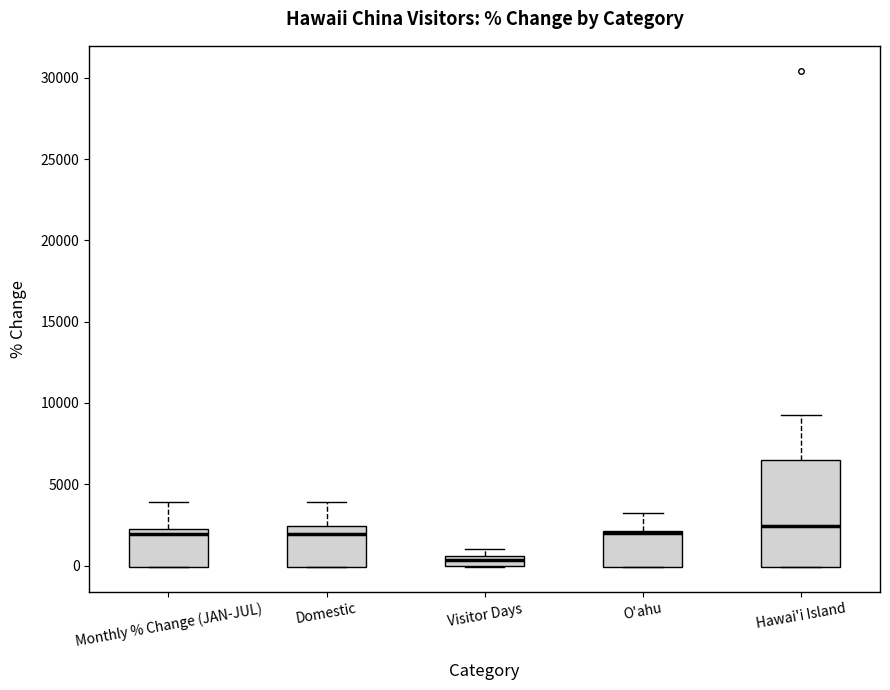

Where is the upper edge of the box for O'ahu on the y-axis? The values are not printed on the chart, so give them approximately, as read against the axis.

2000